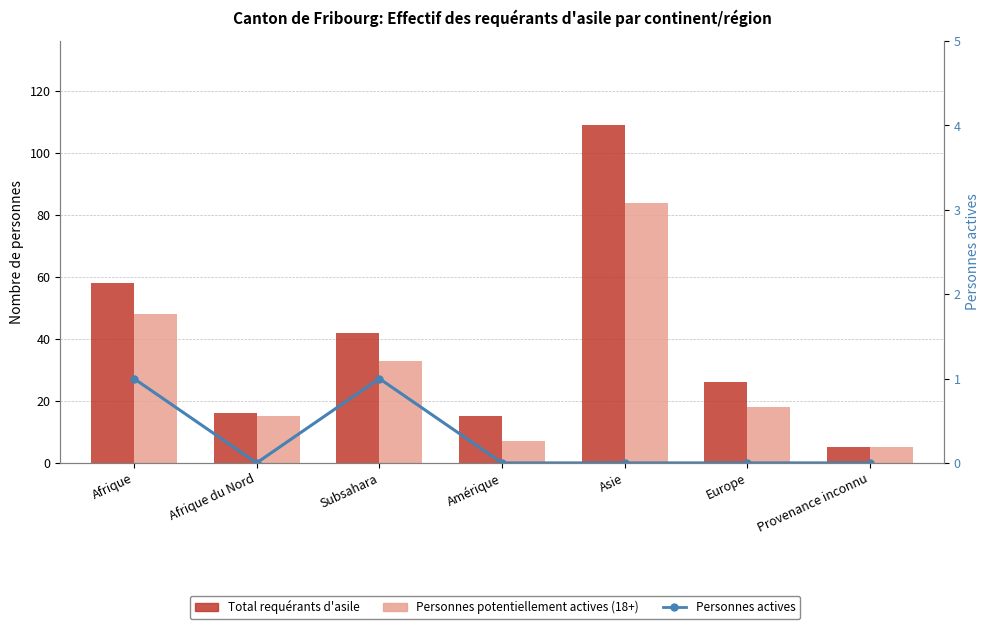

Rank the series by their average value, from highest to lowest.

Total requérants d'asile, Personnes potentiellement actives (18+), Personnes actives